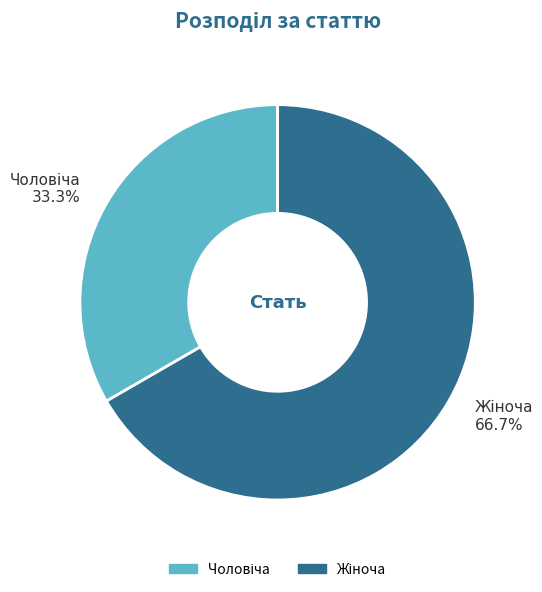

Is there any slice that represents more than half of the pie?

Yes